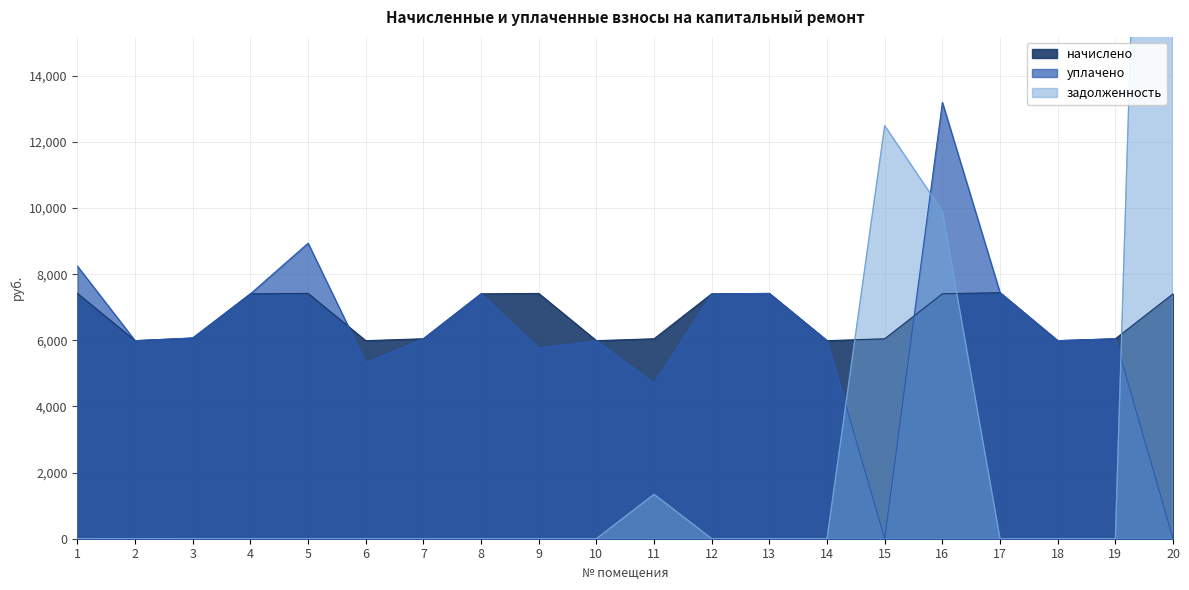

What is the sum of all начислено values?

134369.3